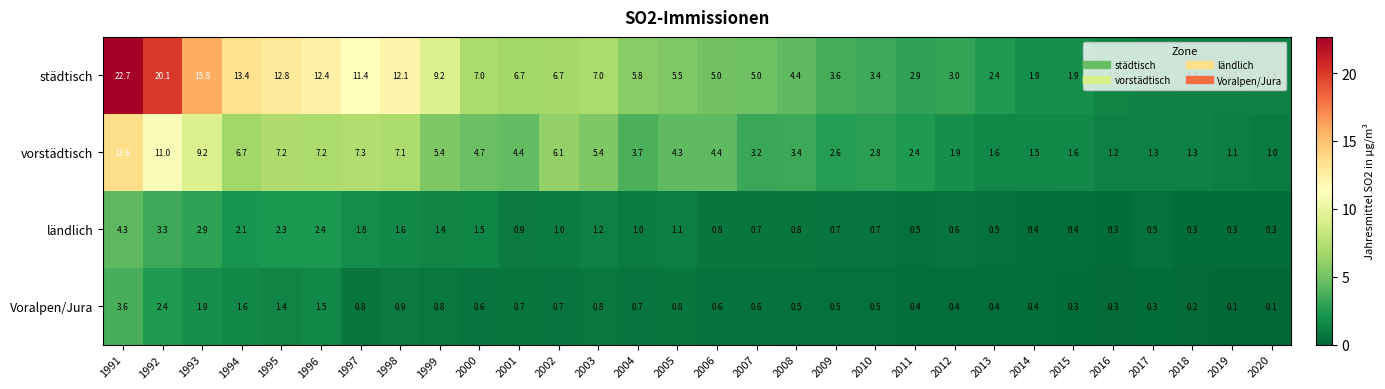

At how many categories does at least one series exceed 9?

9